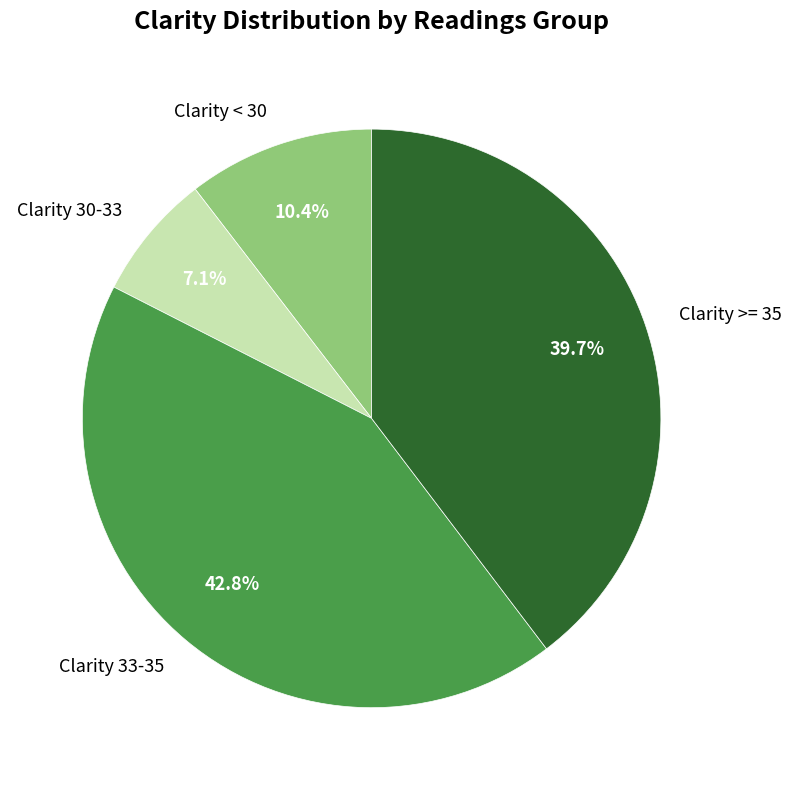

Approximately how many times larger is the value at Clarity 33-35 compared to Clarity >= 35?

1.1